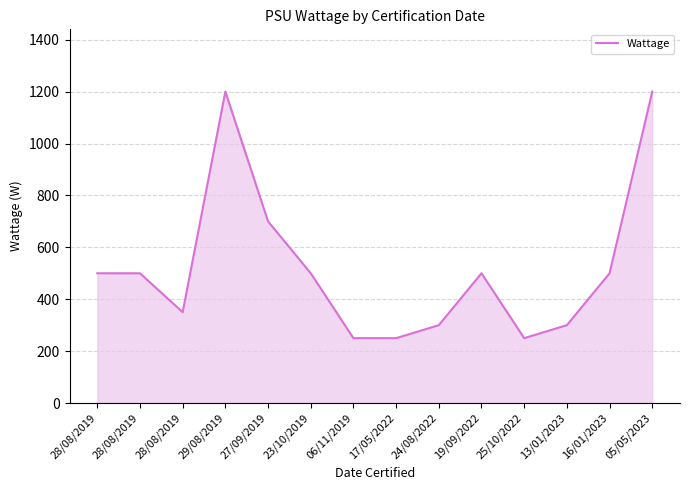

Where is the first local maximum?

29/08/2019